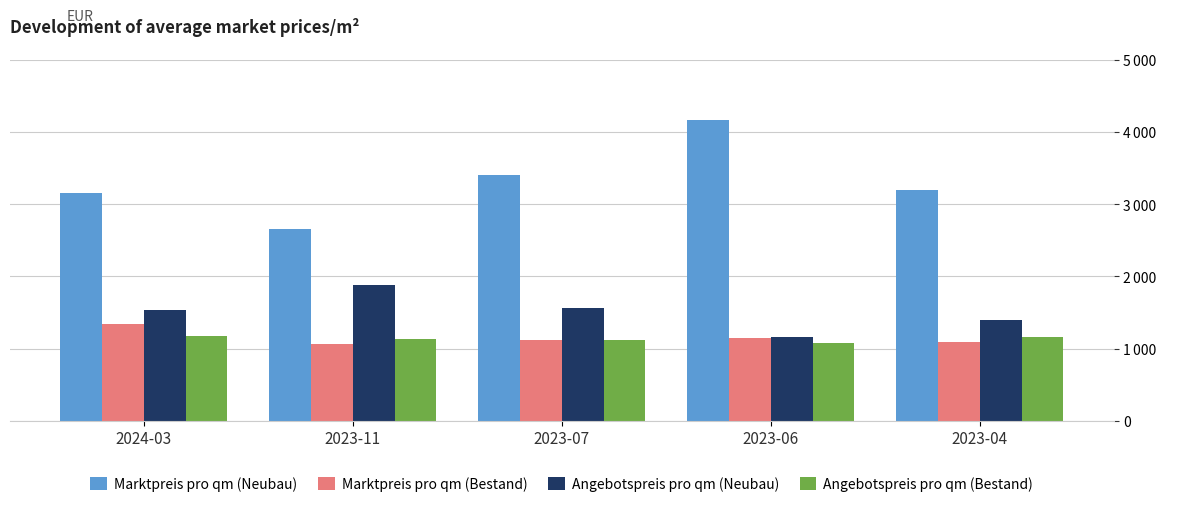

What is the maximum value shown in the chart?

4166.7